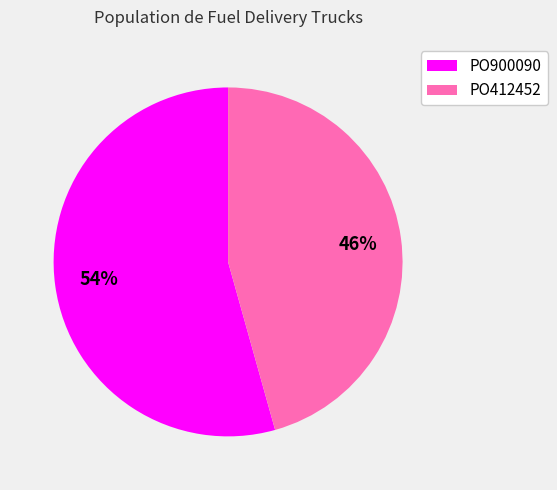

Which slice is the smallest?

PO412452